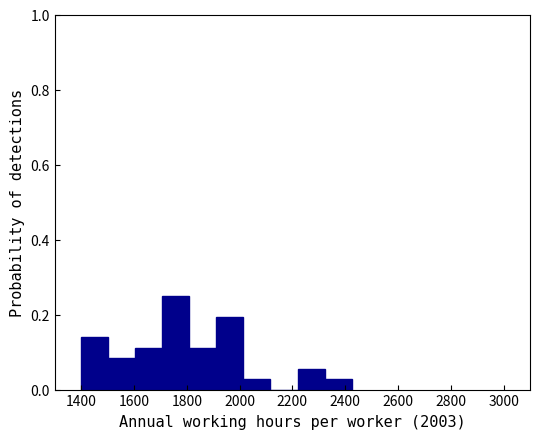

Reading left to right, list every bar in this chart as the range it spans on the x-axis followed by its height. Neither the bar edges nor the heights are printed on the chart, so give them approximately, as read against the axes.

1400 to 1500: 0.14
1500 to 1600: 0.08
1600 to 1700: 0.12
1700 to 1820: 0.26
1820 to 1920: 0.12
1920 to 2020: 0.20
2020 to 2120: 0.02
2120 to 2220: 0
2220 to 2320: 0.06
2320 to 2420: 0.02